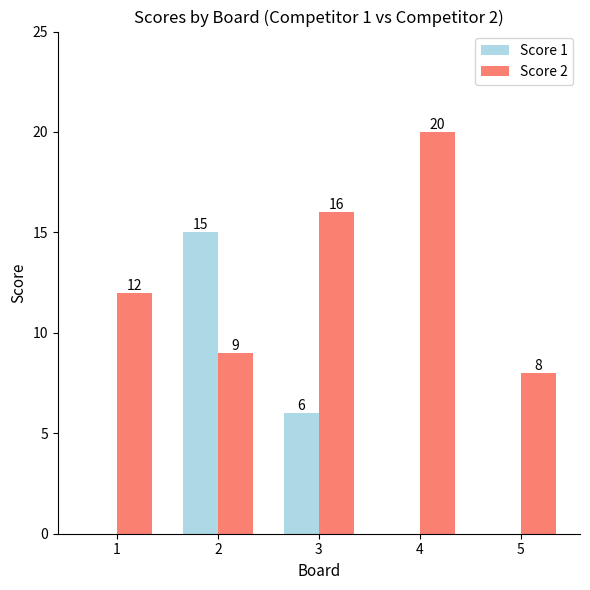

How many data points does each series have?

5